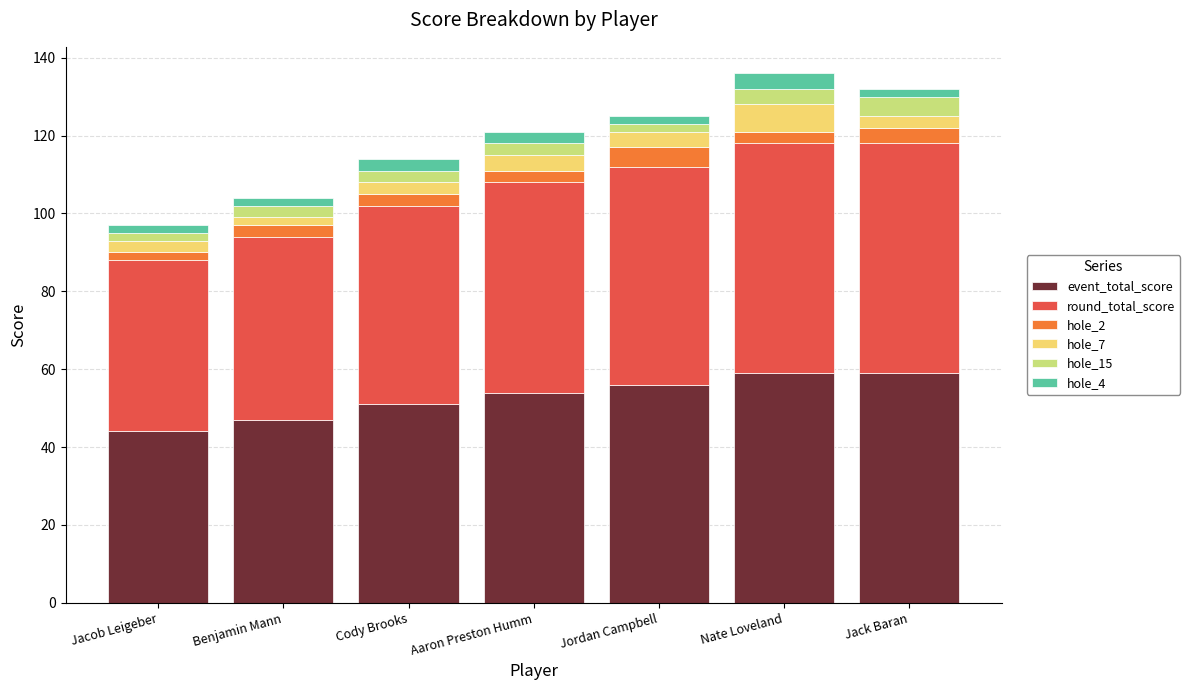

The event_total_score series shows 74 at Aaron Preston Humm. True or false?

False